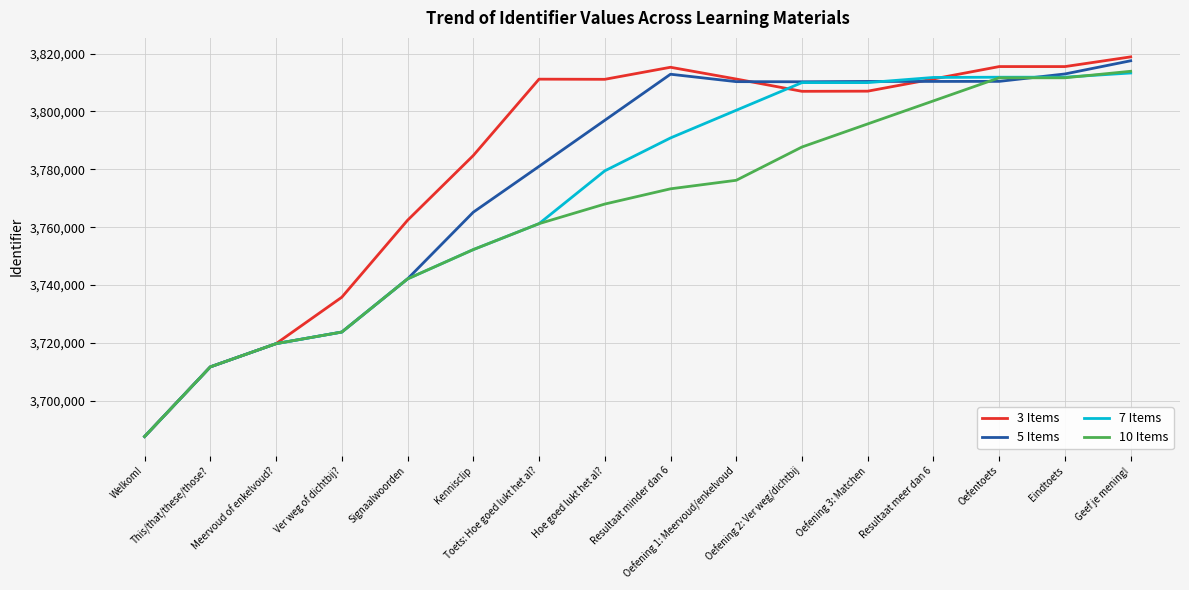

Read the 7 Items value at Kennisclip.

3752241.7